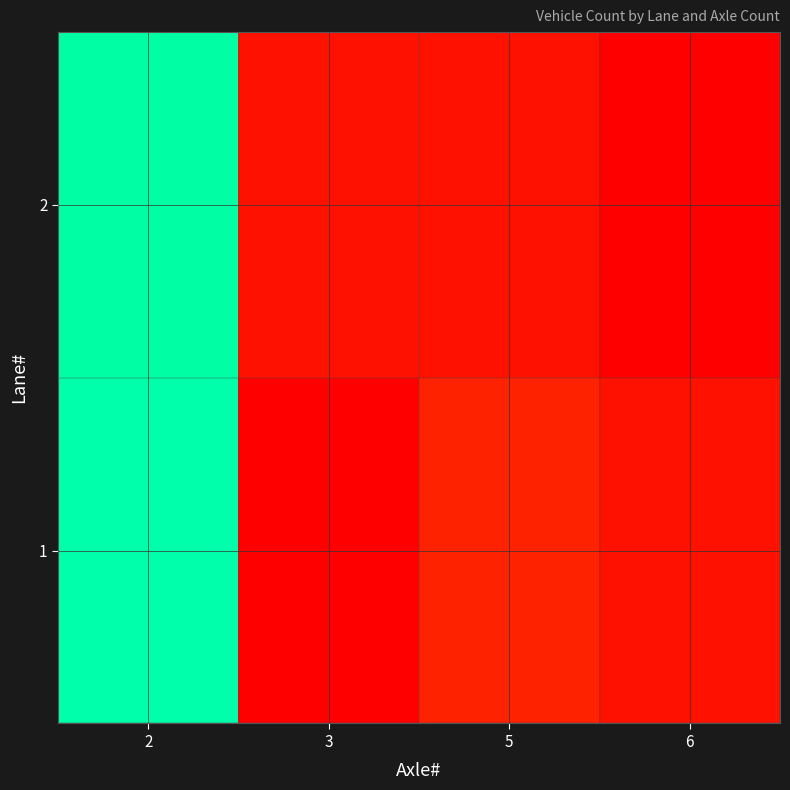

List the series in order of their overall mean, highest first.

1, 2